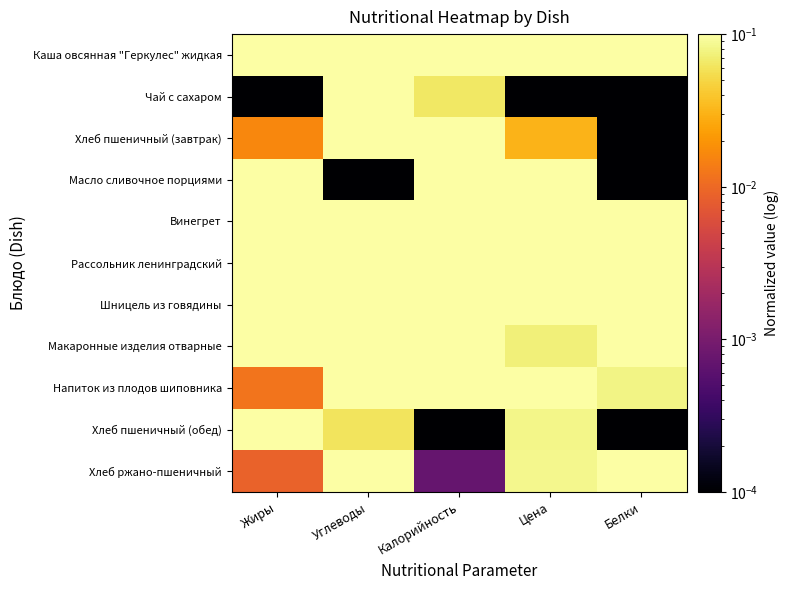

What is the difference between the highest and lowest values at Белки?

1.0